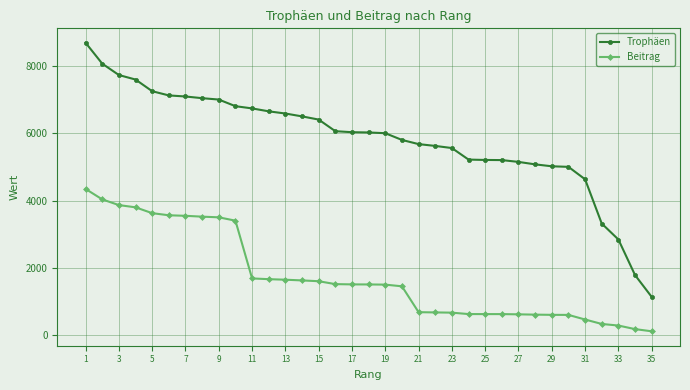

What is the highest value of the Trophäen series?

8688